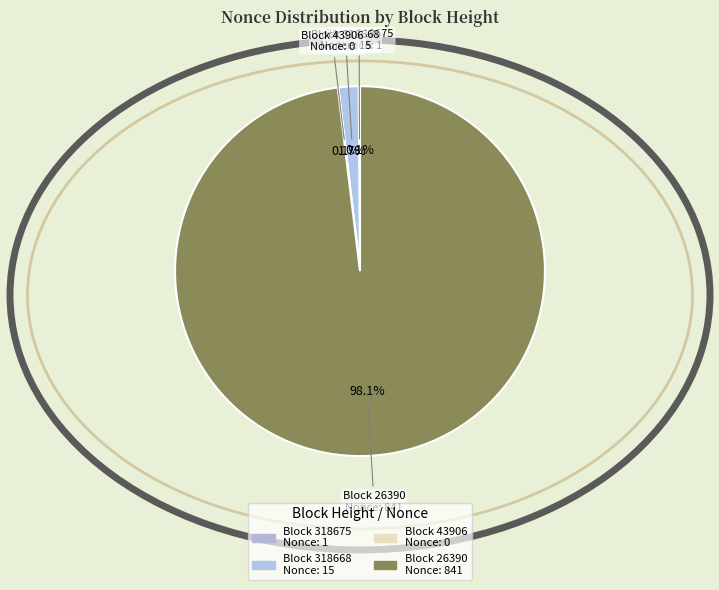

Which slice is the largest?

Block 26390 Nonce: 841